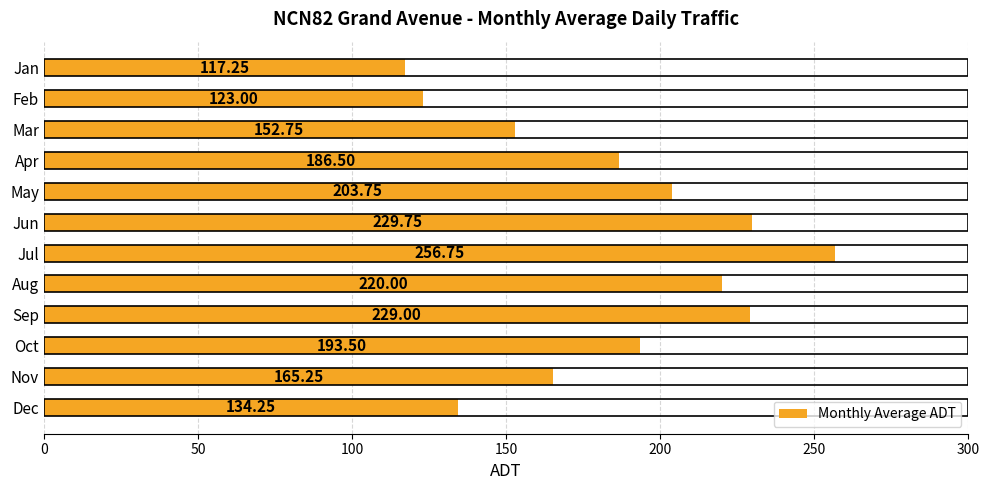

What is the average value?

184.3